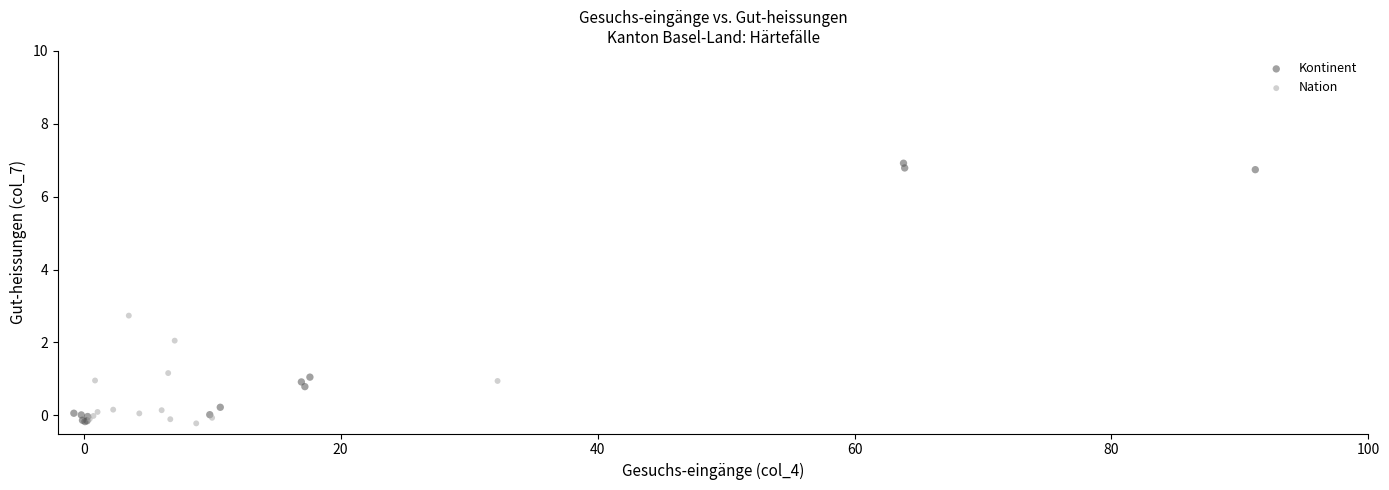

Which series has the largest Y range (max minus min)?

Kontinent